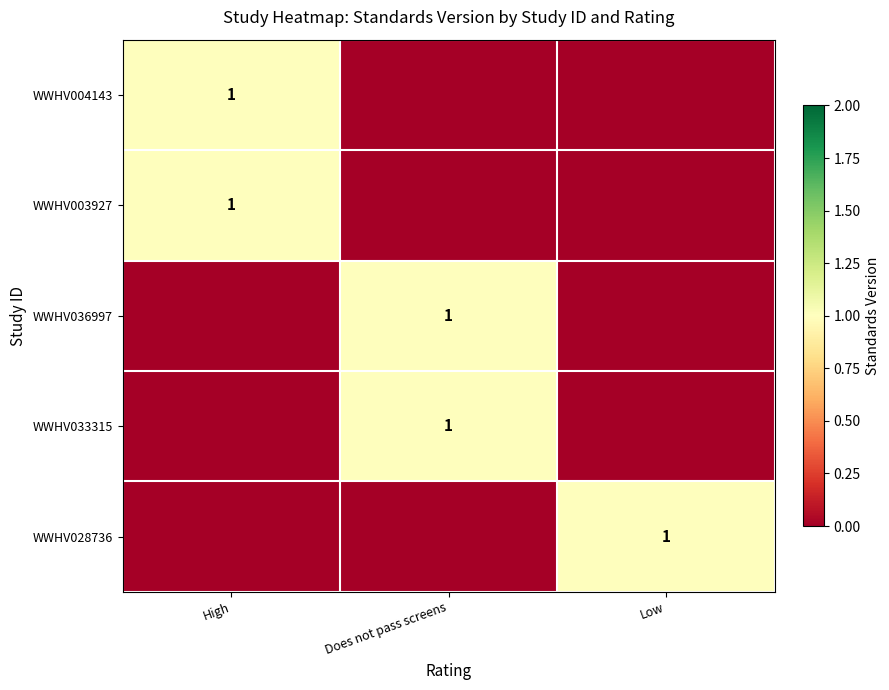

True or false: WWHV036997 has a value of 1 at Does not pass screens.

True